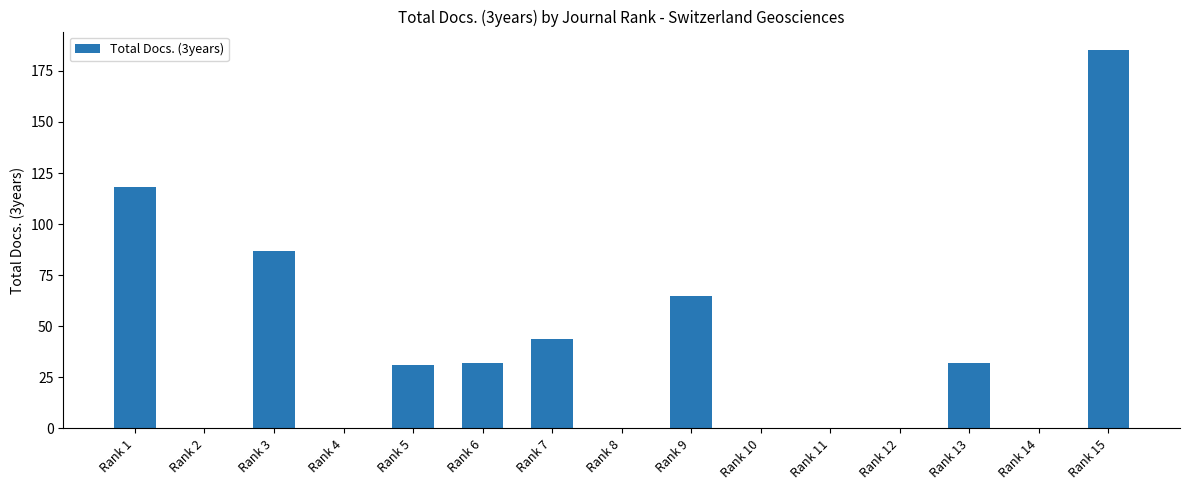

Are the bars horizontal?

No